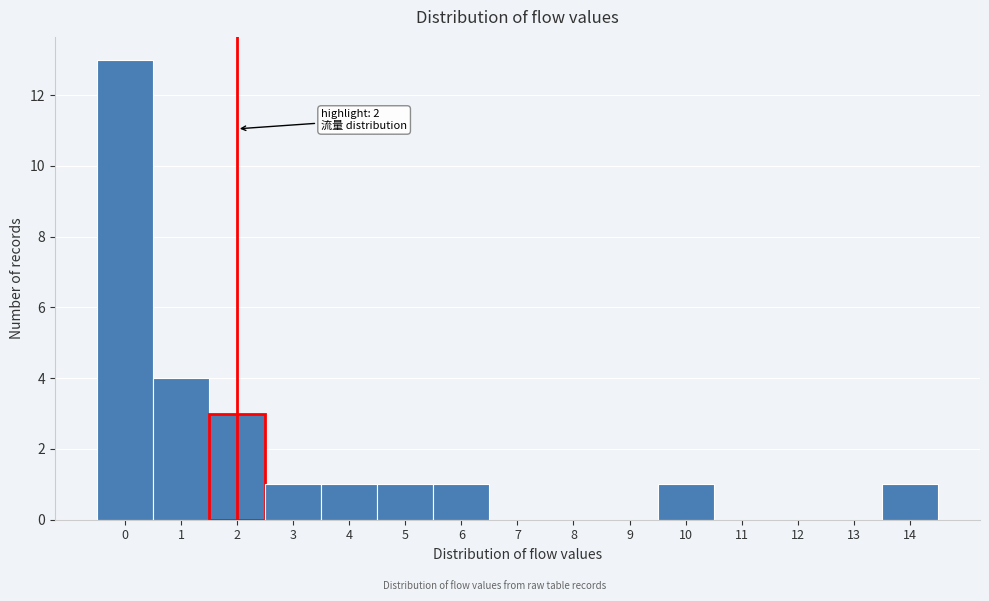

Over which range of the x-axis is the bar tallest?

-0.5 to 0.5